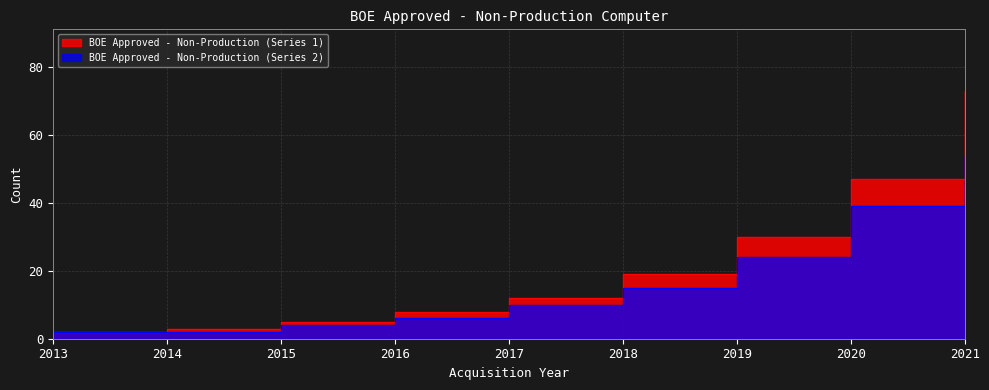

How many data points in BOE Approved - Non-Production (Series 1) are less than 12?

4